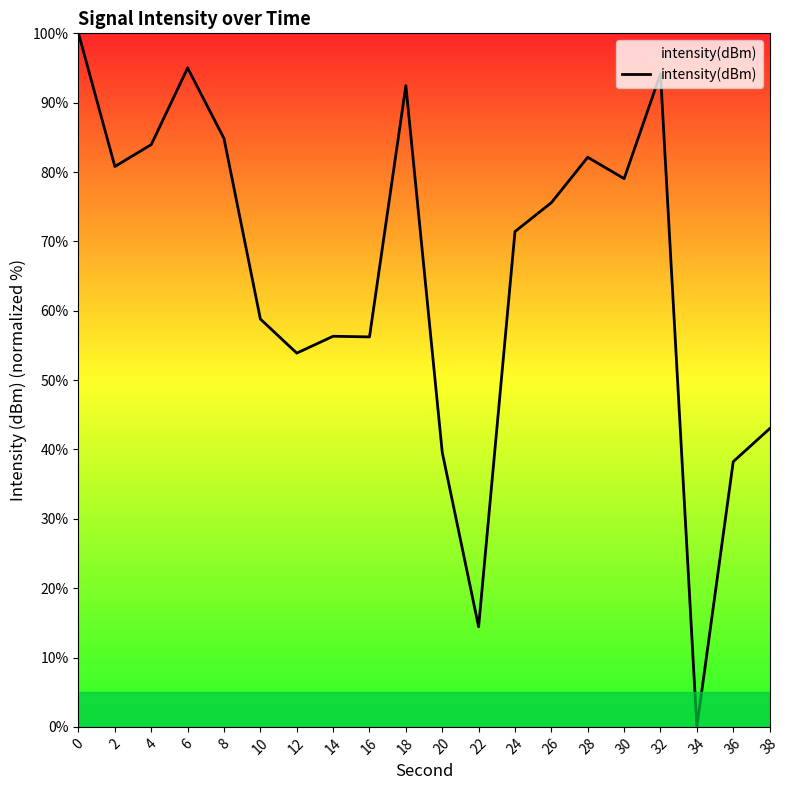

Is it true that the value at 38 is 66.7?

False